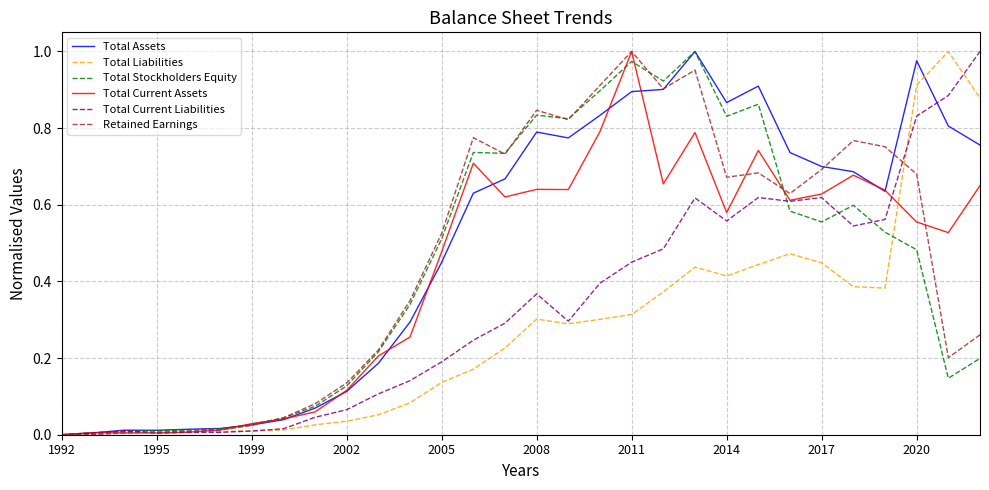

The value of Retained Earnings at 2008 is 0.5. True or false?

False